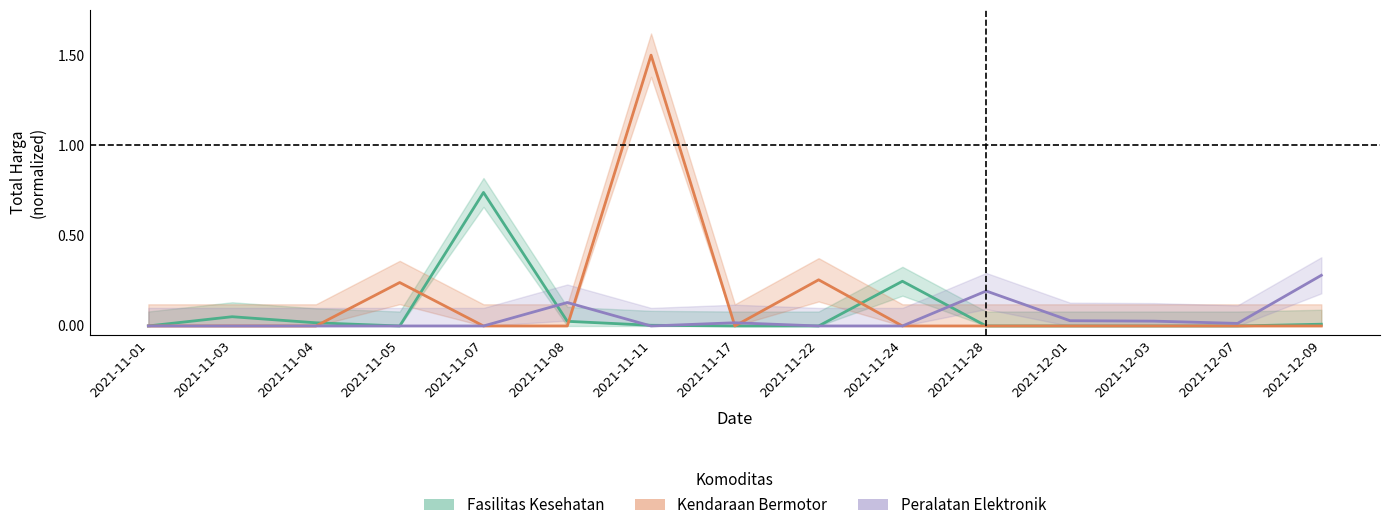

At how many categories does at least one series exceed 1?

1